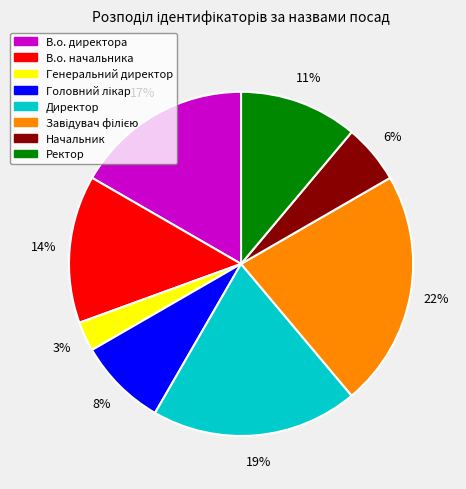

Which has a higher value, Директор or Генеральний директор?

Директор